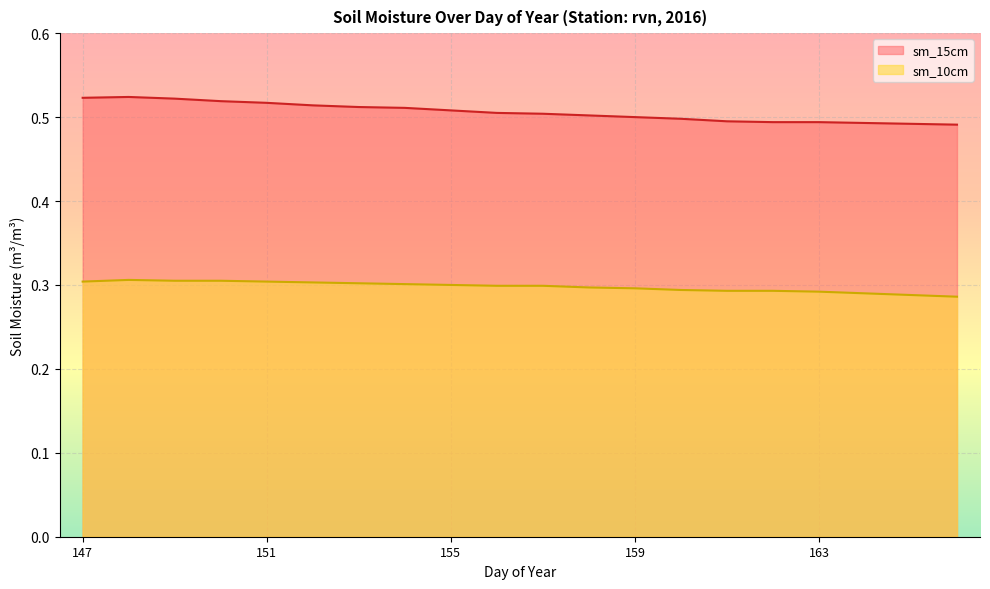

Between 160 and 158, which is larger?

158